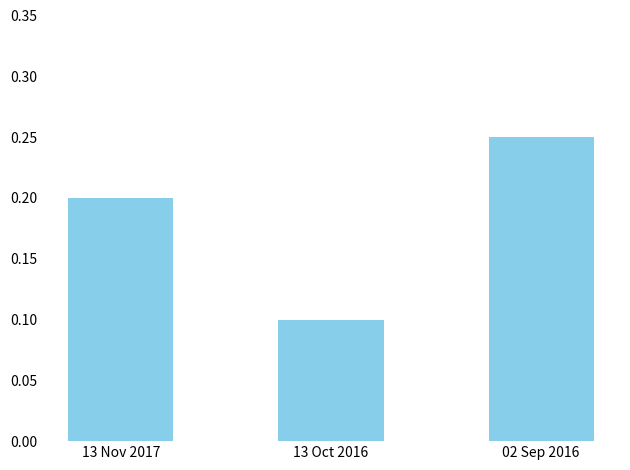

What is the difference between the second highest and minimum values?

0.1